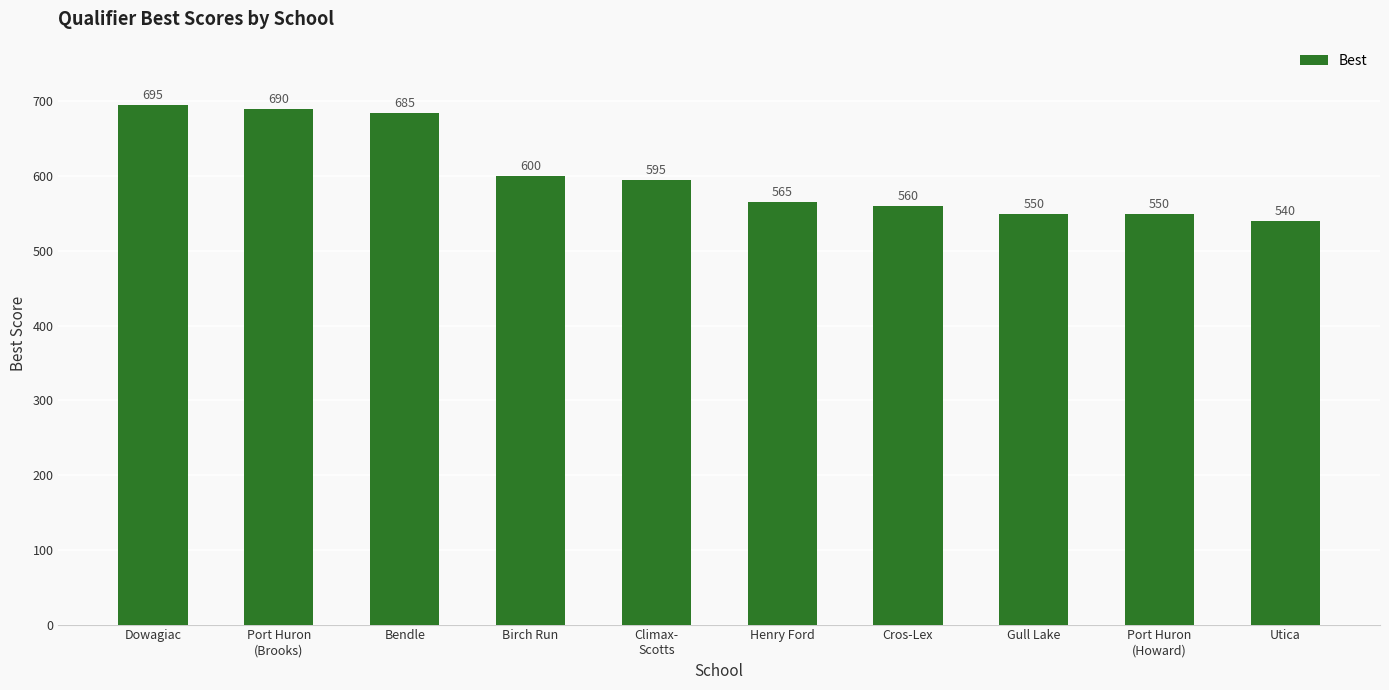

What is the change in value from Dowagiac to Birch Run?

-95